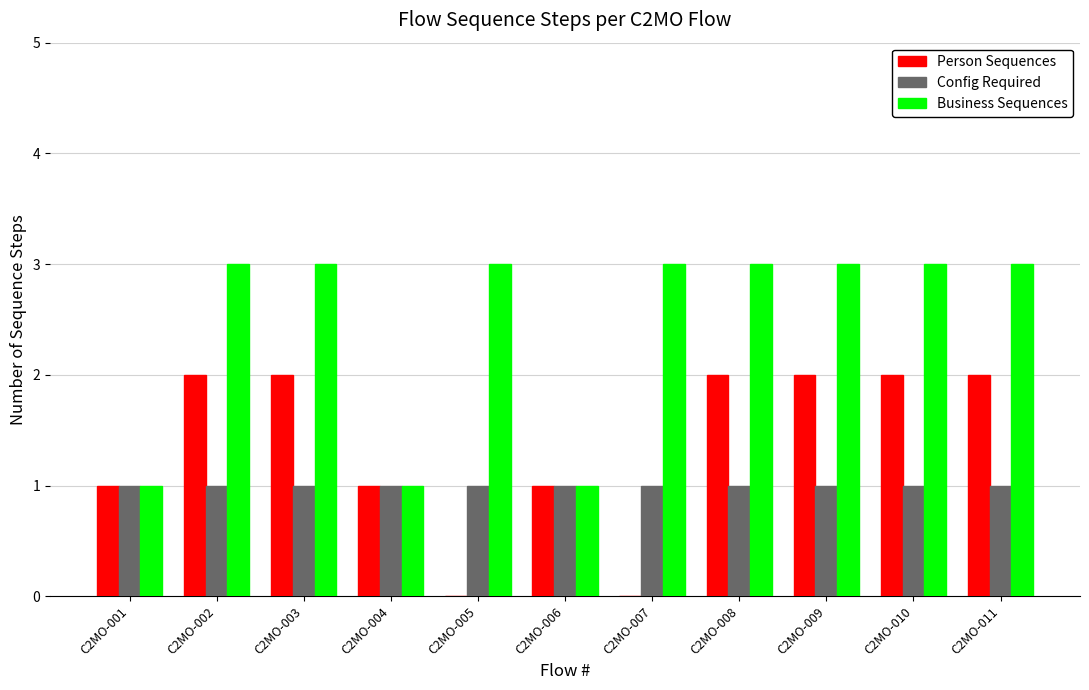

Which series has the largest total across all categories?

Business Sequences